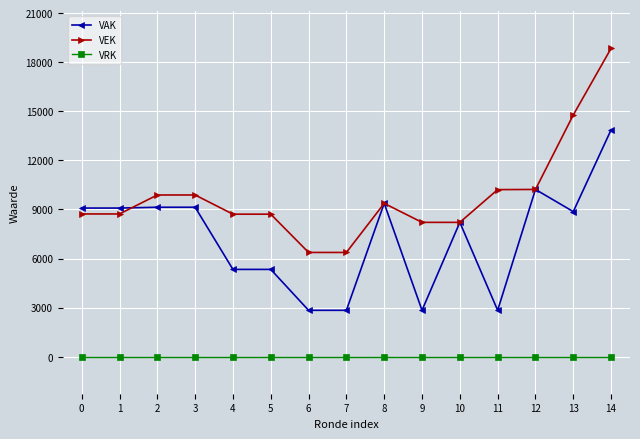

True or false: VRK and VAK intersect in this chart.

False